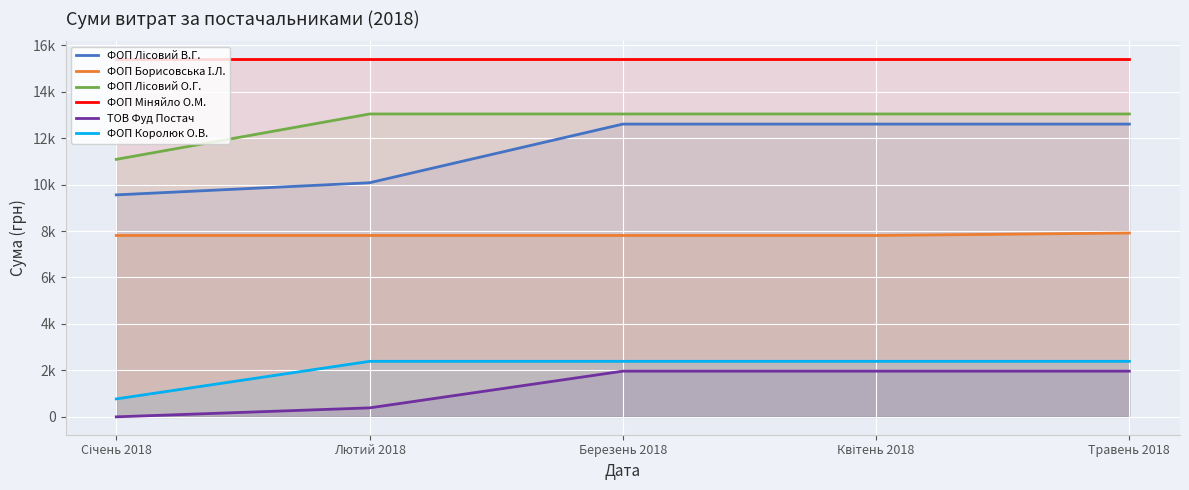

The value of ФОП Королюк О.В. at Січень 2018 is 771.6. True or false?

True